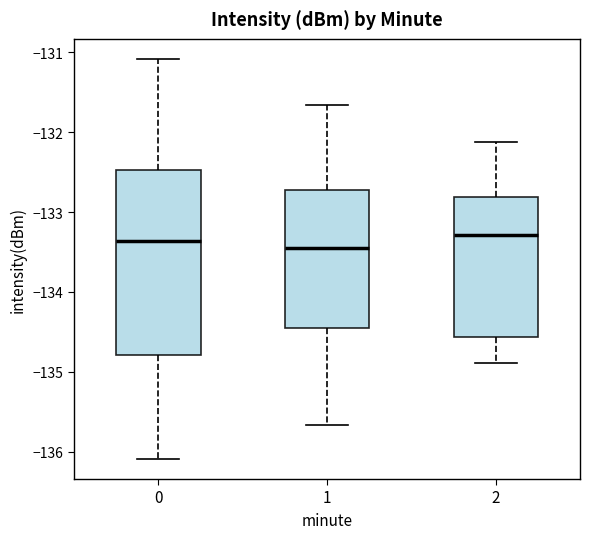

Reading left to right, transcribe this box plot: for each box, give where its median line is, the range the box spans, and where its two whiskers end, as read against the y-axis. The values are not printed on the chart, so give them approximately, as read against the axis.

0: median -133.4, box -134.8 to -132.5, whiskers -136.1 to -131.1
1: median -133.5, box -134.5 to -132.7, whiskers -135.7 to -131.7
2: median -133.3, box -134.6 to -132.8, whiskers -134.9 to -132.1